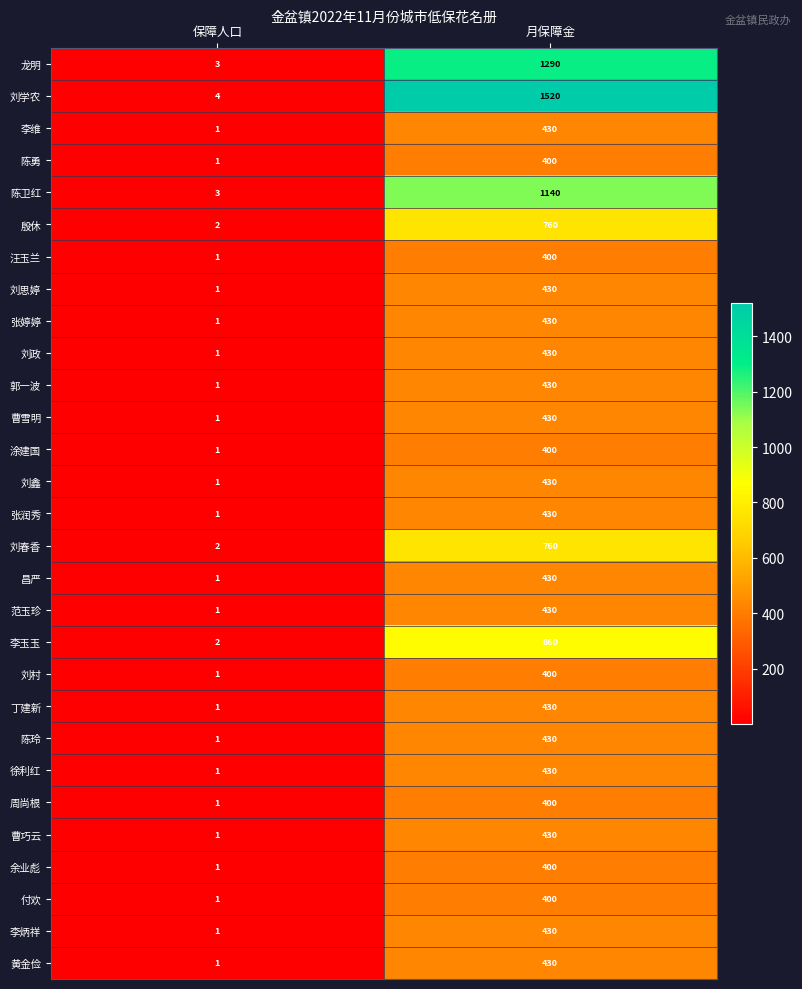

What is the difference between the 昌严 values at 保障人口 and 月保障金?

429